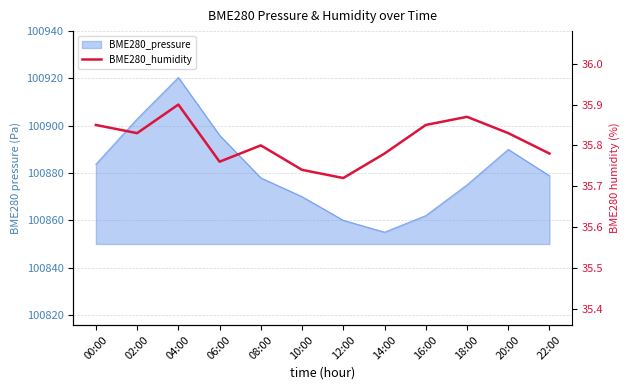

At which label is the value closest to 35?

12:00